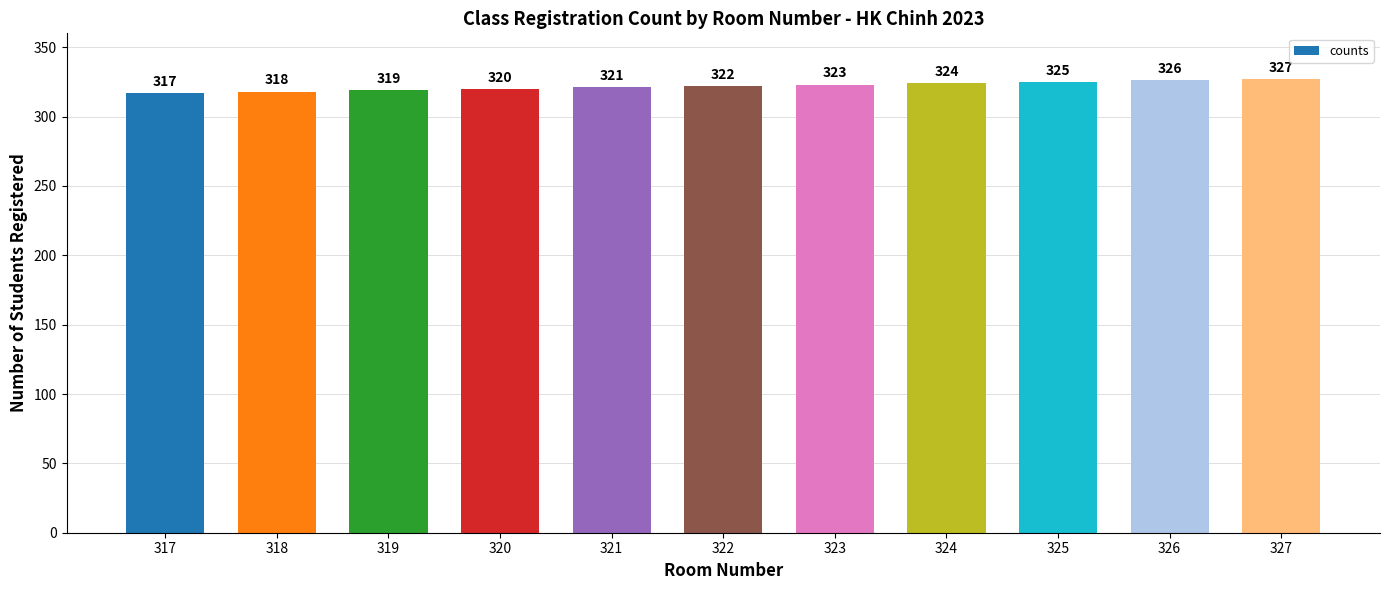

Are the bars horizontal?

No